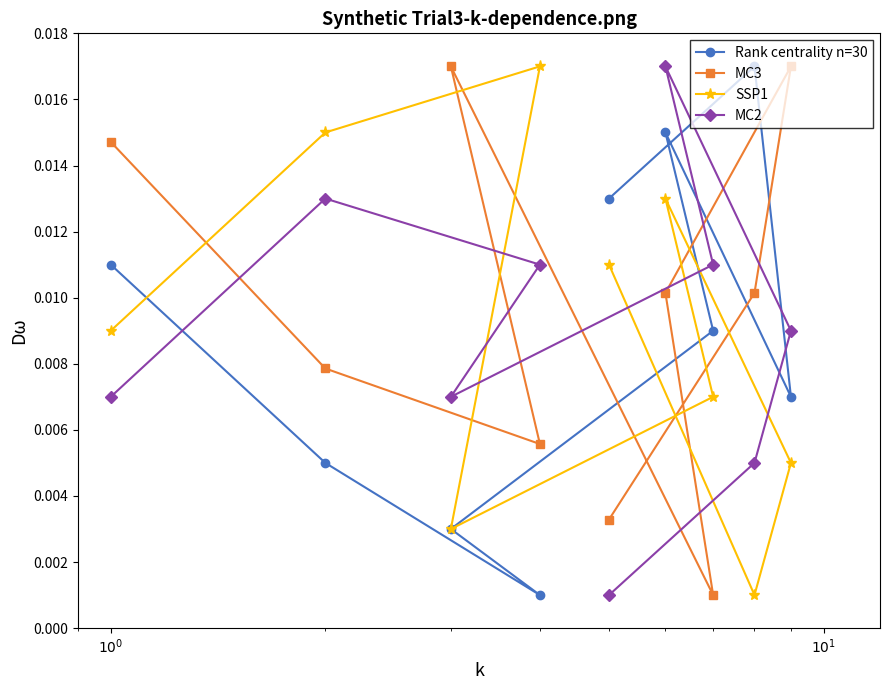

Is this an area chart (filled region under the line)?

No